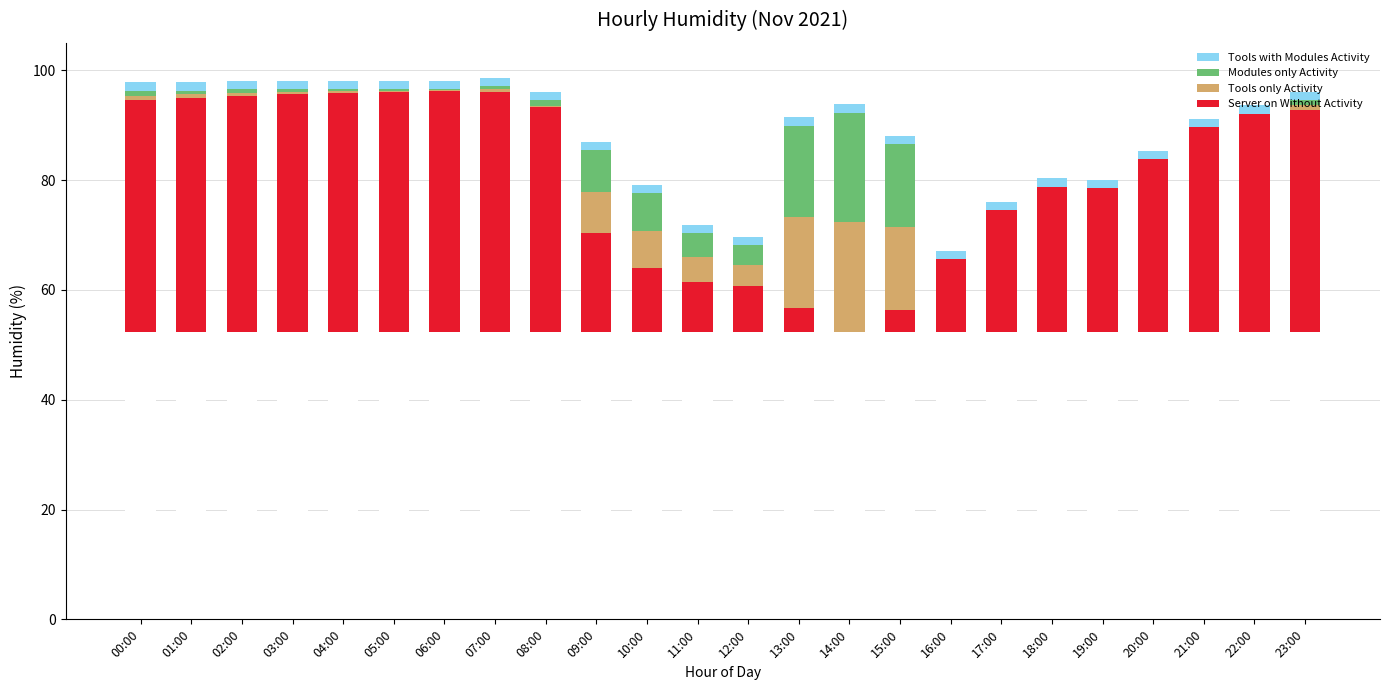

What position from the right is 08:00?

16